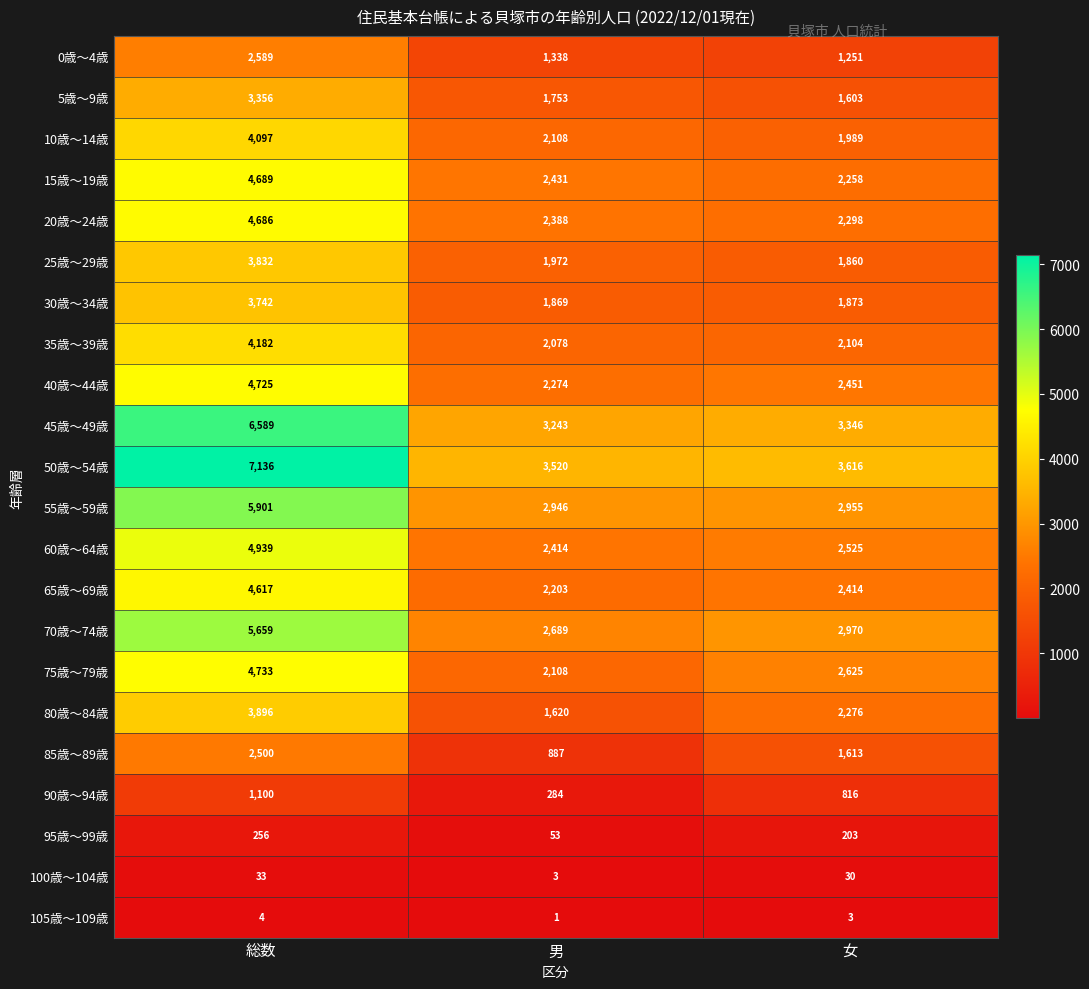

What is the difference between the maximum and minimum values in the 90歳～94歳 series?

816